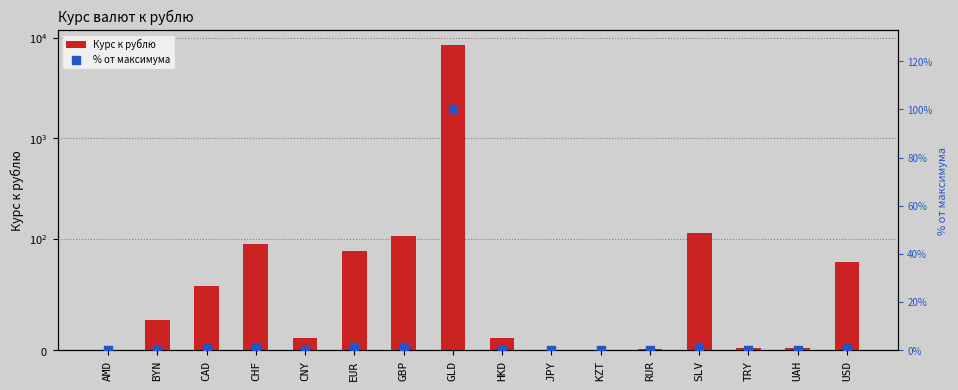

Which series has the largest total across all categories?

Курс к рублю